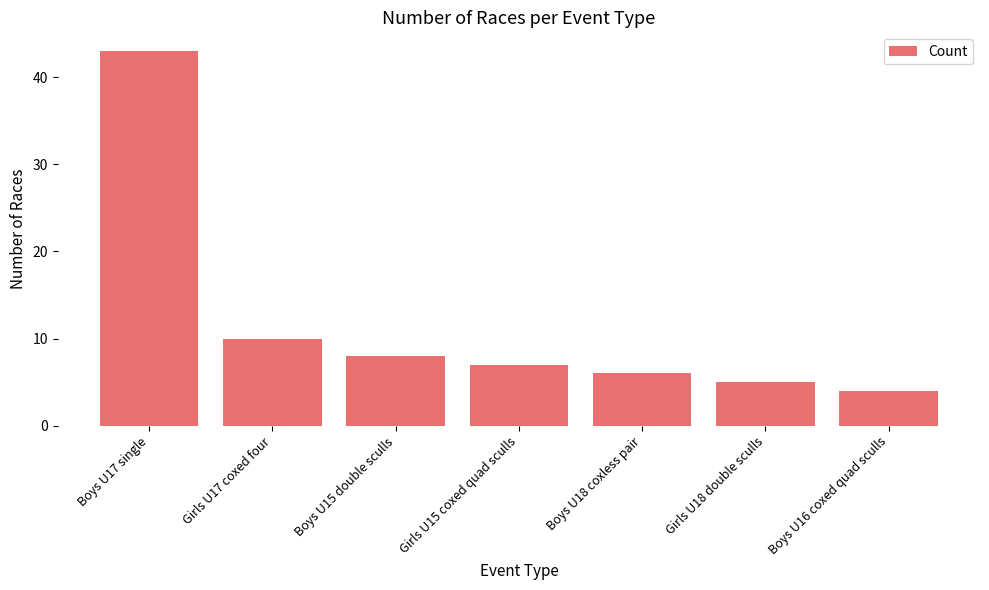

What is the label of the 4th bar from the left?

Girls U15 coxed quad sculls